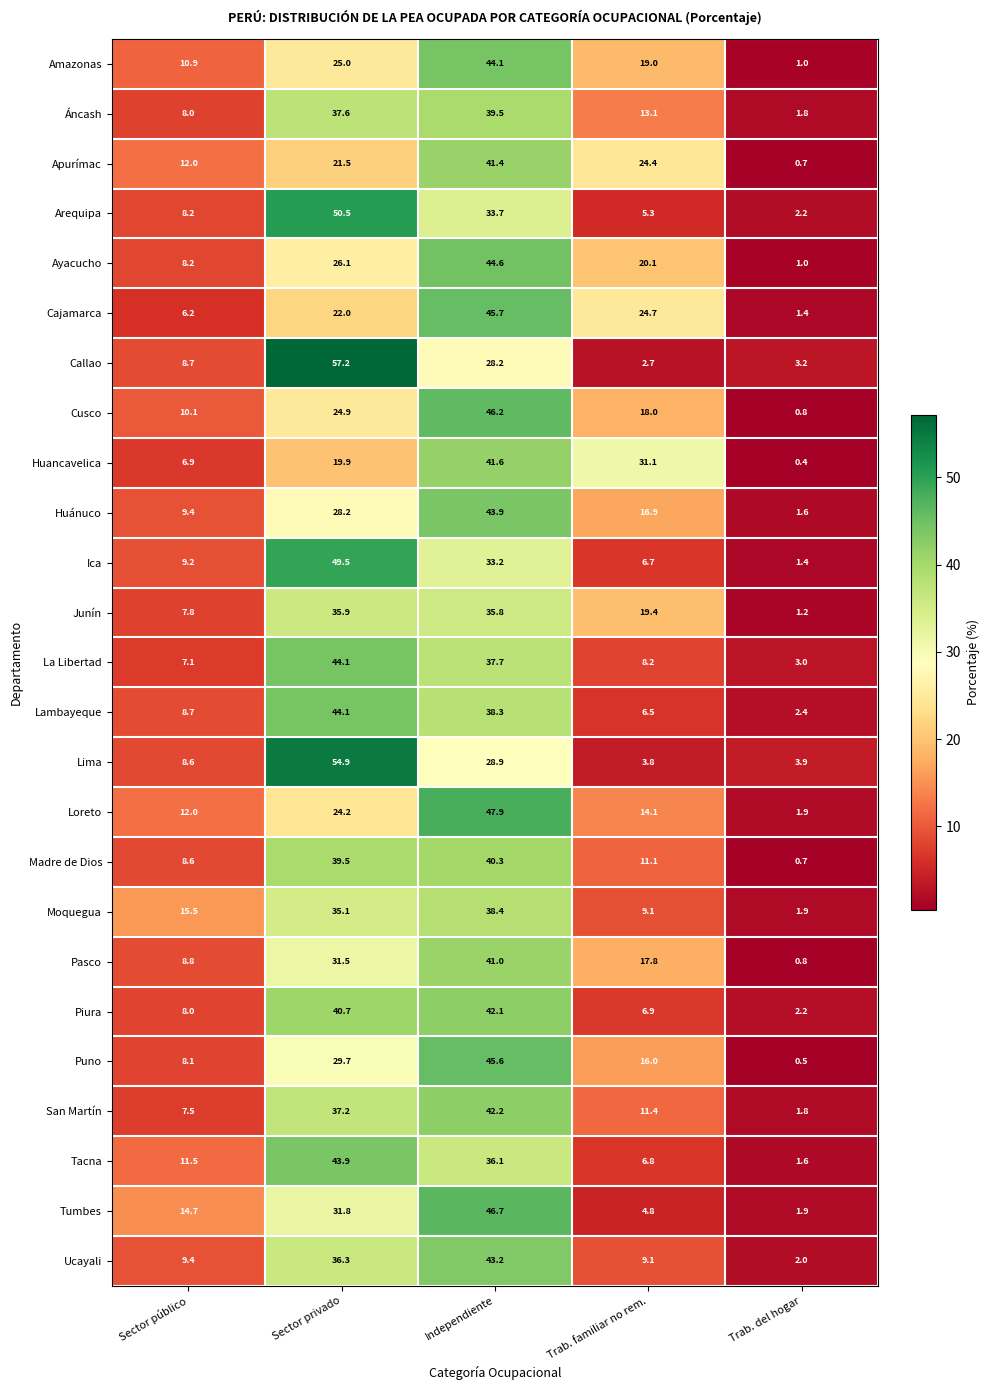

What is the difference between the highest and lowest values at Sector público?

9.3